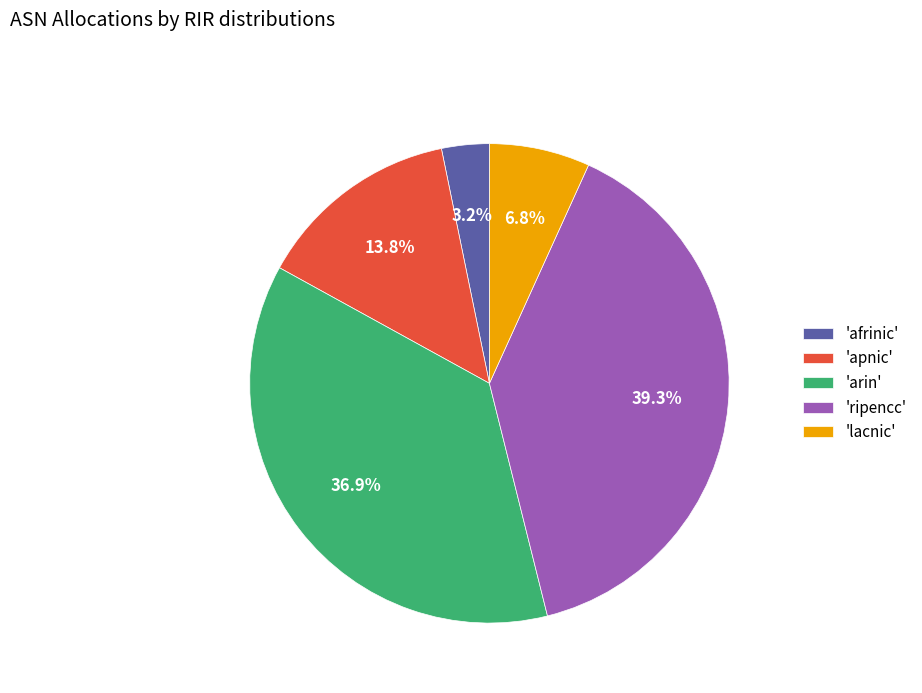

Rank the categories by value from highest to lowest.

'ripencc', 'arin', 'apnic', 'lacnic', 'afrinic'